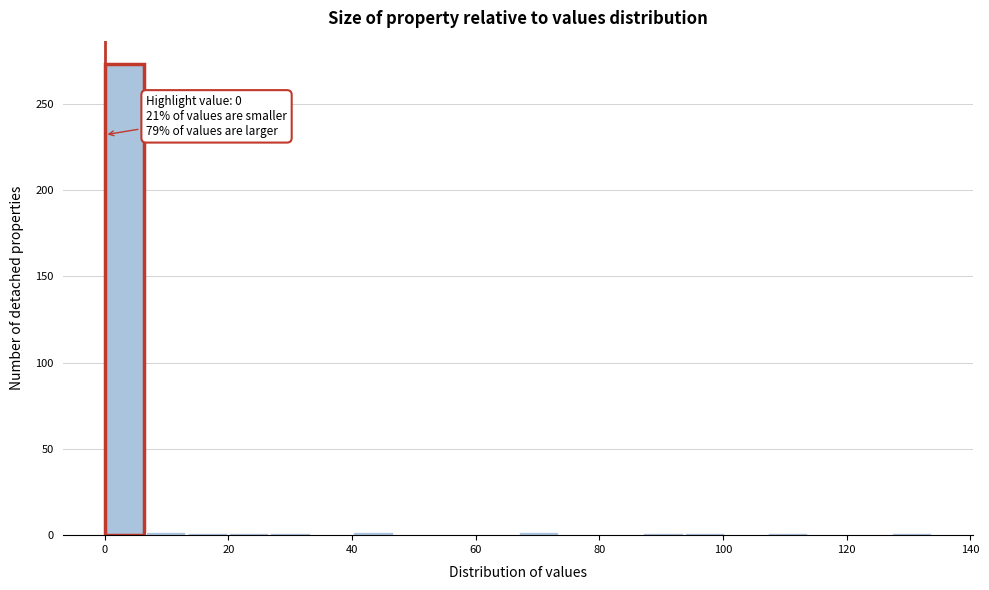

Around what value on the x-axis is the tallest bar? Give the approximate position of its centre, as read against the axis.

4